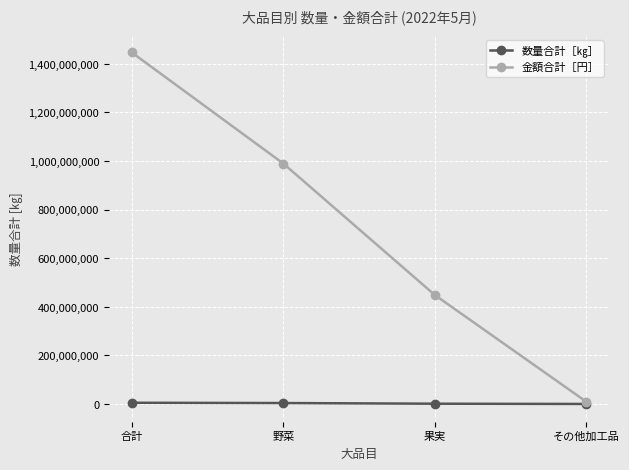

What is the label of the 4th point from the right?

合計